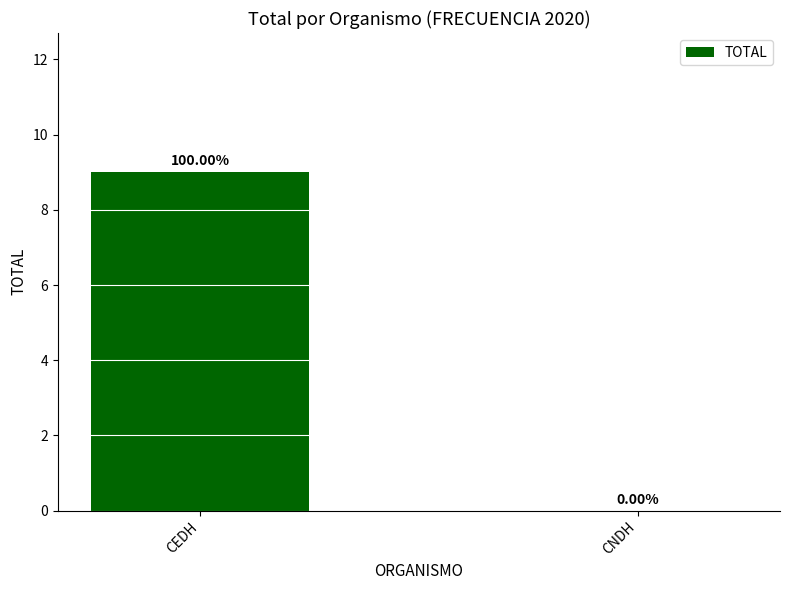

What is the sum of the values at CEDH and CNDH?

9